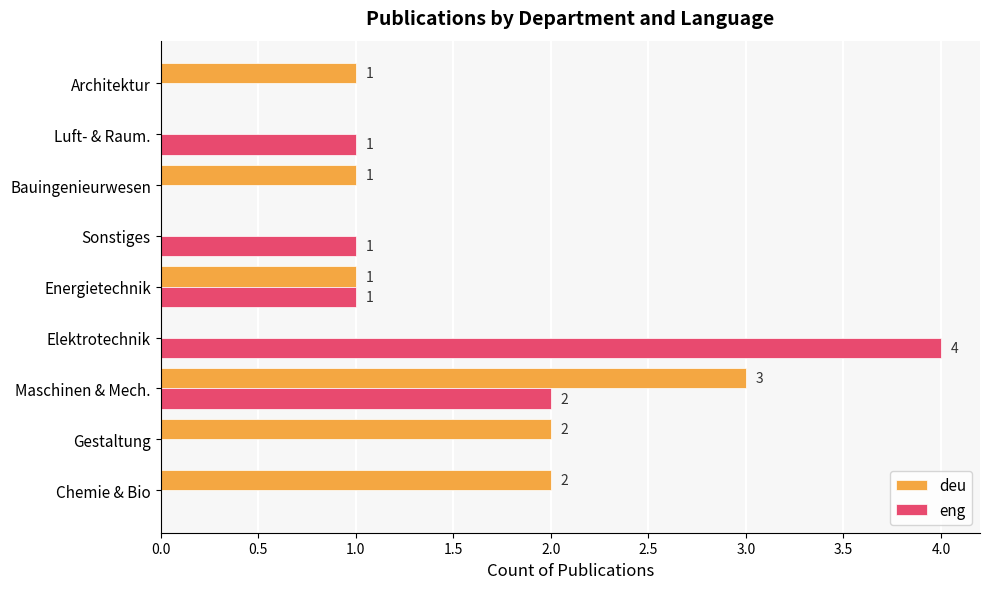

Which series has the largest total across all categories?

deu